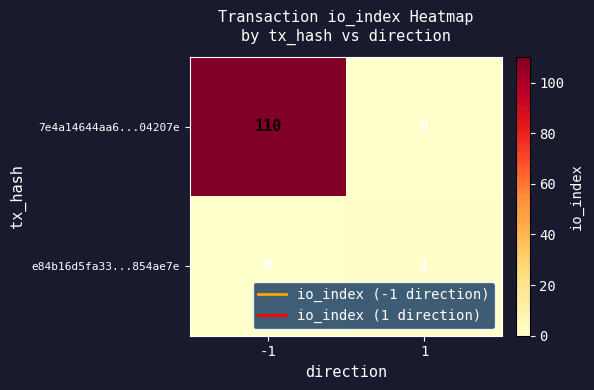

Between -1 and 1, which series saw the biggest shift?

7e4a14644aa6...04207e